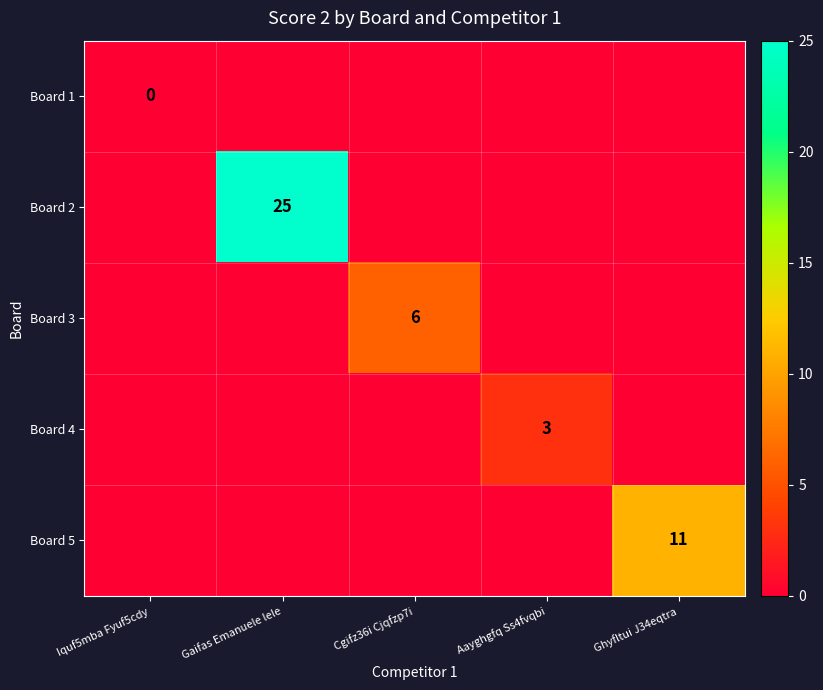

At which label does Board 2 reach its peak?

Gaifas Emanuele lele